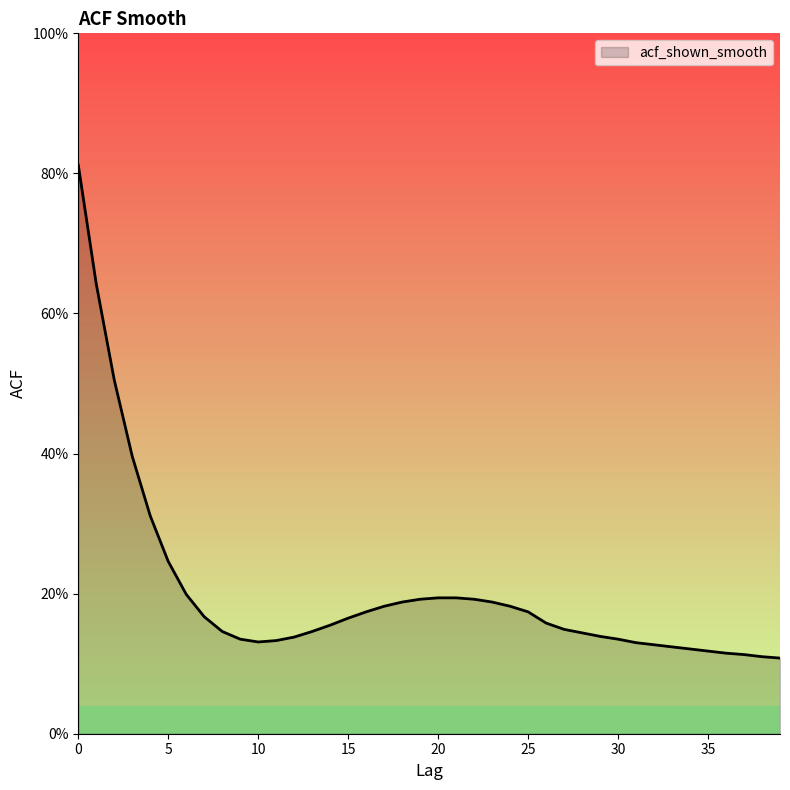

Reading left to right, what are all the values shown in this chart?

0=0.8	1=0.6	2=0.5	3=0.4	4=0.3	5=0.2	6=0.2	7=0.2	8=0.1	9=0.1	10=0.1	11=0.1	12=0.1	13=0.1	14=0.2	15=0.2	16=0.2	17=0.2	18=0.2	19=0.2	20=0.2	21=0.2	22=0.2	23=0.2	24=0.2	25=0.2	26=0.2	27=0.1	28=0.1	29=0.1	30=0.1	31=0.1	32=0.1	33=0.1	34=0.1	35=0.1	36=0.1	37=0.1	38=0.1	39=0.1